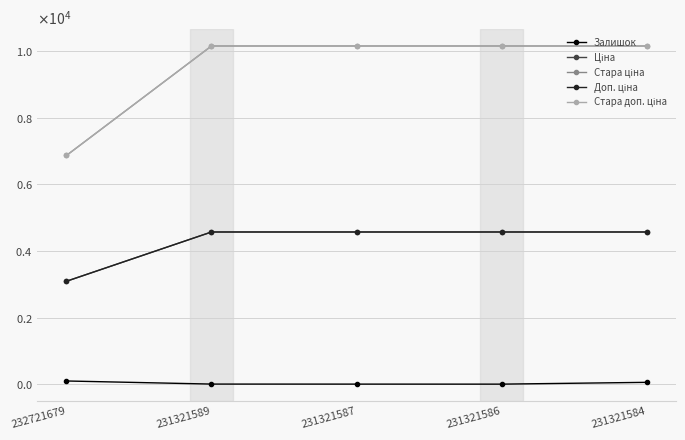

Rank the series at 231321587 from lowest to highest value.

Залишок, Доп. ціна, Ціна, Стара ціна, Стара доп. ціна